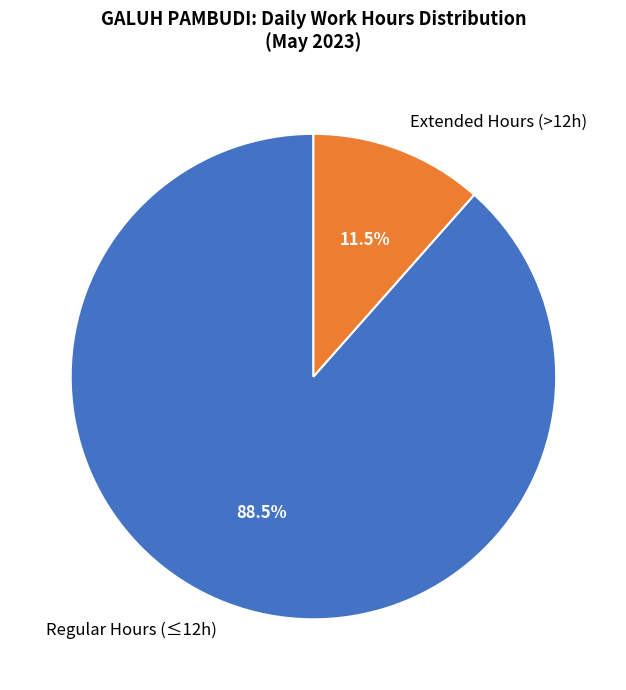

Rank the categories by value from highest to lowest.

Regular Hours (≤12h), Extended Hours (>12h)